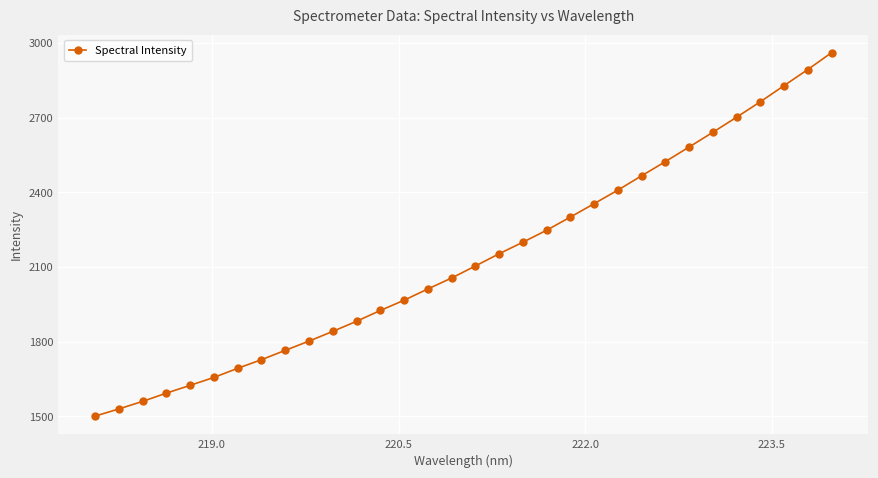

Reading left to right, transcribe all the data shown in this chart.

1500.8	1529.7	1560.1	1593.3	1624.6	1656.4	1693.0	1727.8	1765.3	1802.4	1841.6	1882.2	1925.5	1966.8	2012.0	2056.1	2104.3	2153.5	2199.9	2248.0	2301.0	2354.8	2409.4	2466.9	2523.8	2582.5	2641.7	2702.3	2764.4	2829.3	2893.9	2961.5